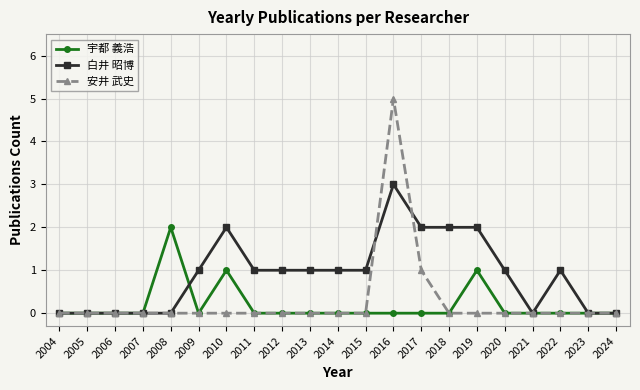

Rank the series at 2016 from lowest to highest value.

宇都 義浩, 白井 昭博, 安井 武史